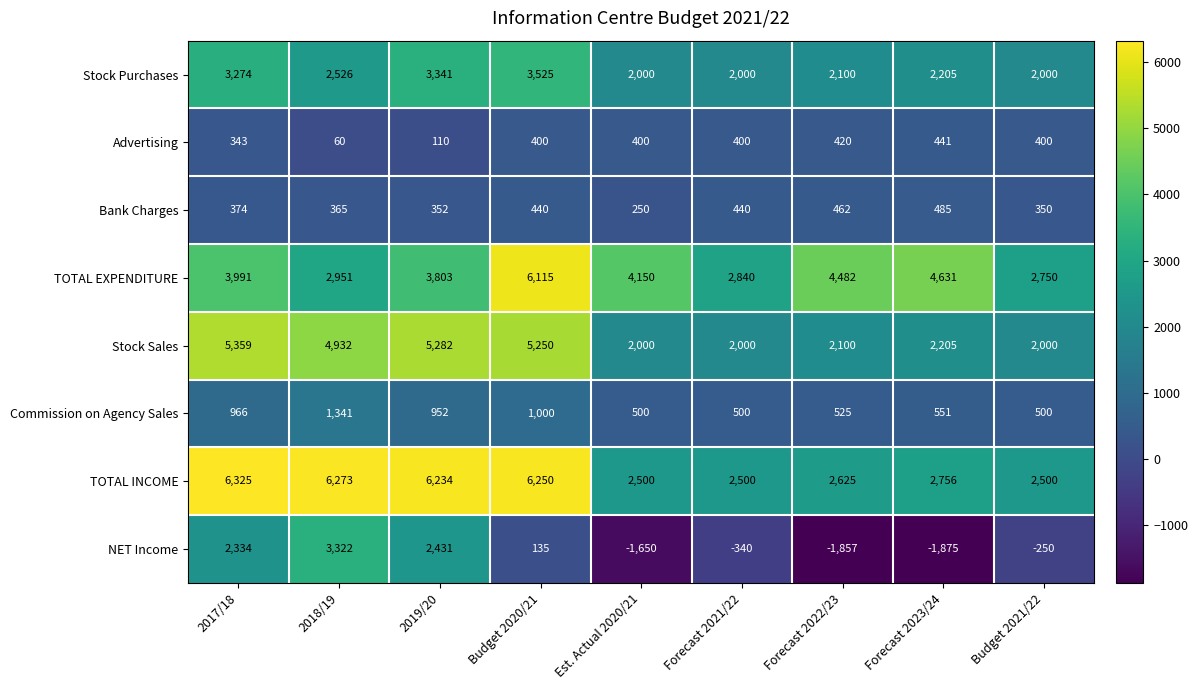

Rank the series at 2019/20 from highest to lowest value.

TOTAL INCOME, Stock Sales, TOTAL EXPENDITURE, Stock Purchases, NET Income, Commission on Agency Sales, Bank Charges, Advertising